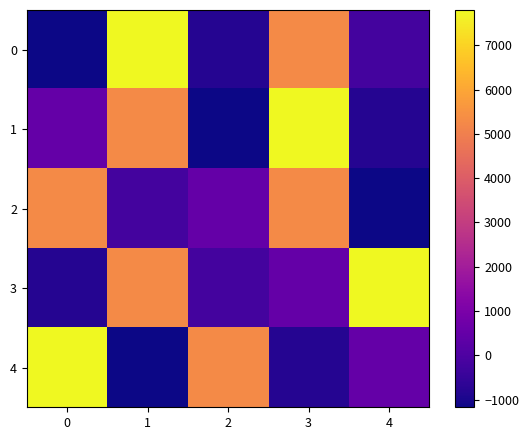

Which series has the largest total across all categories?

3